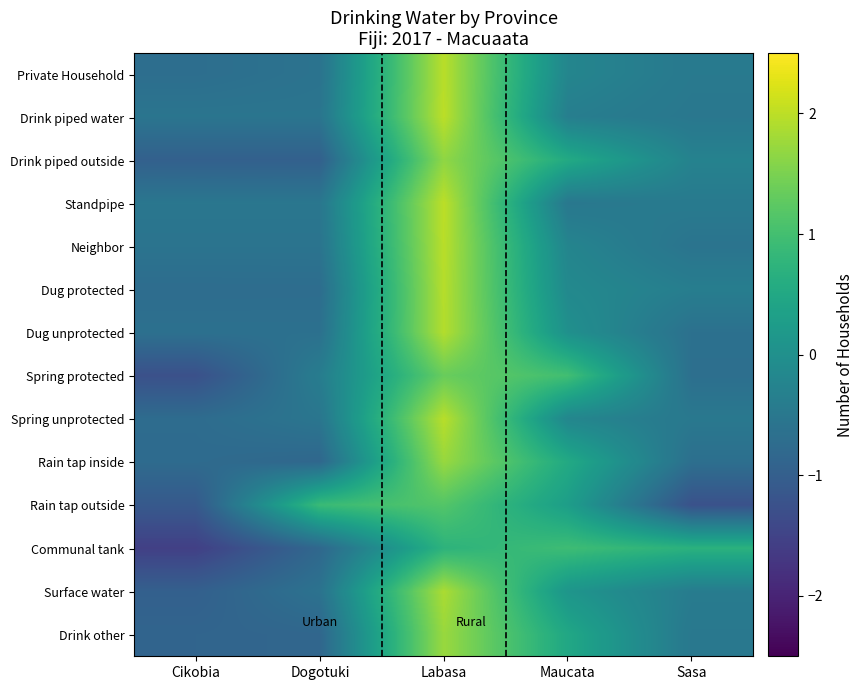

Reading left to right, what are all the values shown in this chart?

Private Household: Cikobia=-0.7	Dogotuki=-0.6	Labasa=2.0	Maucata=-0.2	Sasa=-0.5
Drink piped water: Cikobia=-0.6	Dogotuki=-0.6	Labasa=2.0	Maucata=-0.4	Sasa=-0.5
Drink piped outside: Cikobia=-1.0	Dogotuki=-1.0	Labasa=1.7	Maucata=0.5	Sasa=-0.3
Standpipe: Cikobia=-0.5	Dogotuki=-0.5	Labasa=2.0	Maucata=-0.5	Sasa=-0.4
Neighbor: Cikobia=-0.6	Dogotuki=-0.6	Labasa=2.0	Maucata=-0.2	Sasa=-0.6
Dug protected: Cikobia=-0.7	Dogotuki=-0.7	Labasa=2.0	Maucata=-0.1	Sasa=-0.4
Dug unprotected: Cikobia=-0.6	Dogotuki=-0.6	Labasa=1.9	Maucata=0.0	Sasa=-0.6
Spring protected: Cikobia=-1.3	Dogotuki=-0.4	Labasa=1.4	Maucata=1.0	Sasa=-0.7
Spring unprotected: Cikobia=-0.7	Dogotuki=-0.5	Labasa=2.0	Maucata=-0.2	Sasa=-0.5
Rain tap inside: Cikobia=-0.8	Dogotuki=-0.8	Labasa=1.7	Maucata=0.5	Sasa=-0.7
Rain tap outside: Cikobia=-1.1	Dogotuki=0.9	Labasa=1.2	Maucata=0.3	Sasa=-1.2
Communal tank: Cikobia=-1.6	Dogotuki=-0.8	Labasa=0.7	Maucata=0.9	Sasa=0.7
Surface water: Cikobia=-1.0	Dogotuki=-0.6	Labasa=1.9	Maucata=0.1	Sasa=-0.4
Drink other: Cikobia=-0.9	Dogotuki=-0.8	Labasa=1.7	Maucata=0.5	Sasa=-0.5